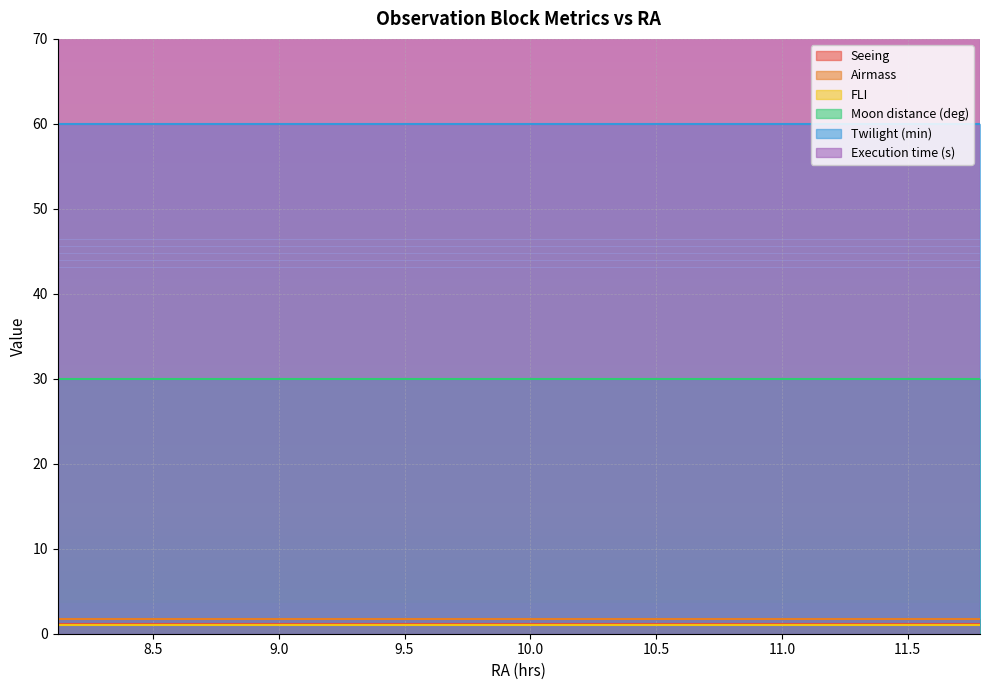

What is the highest value of the Seeing series?

1.2